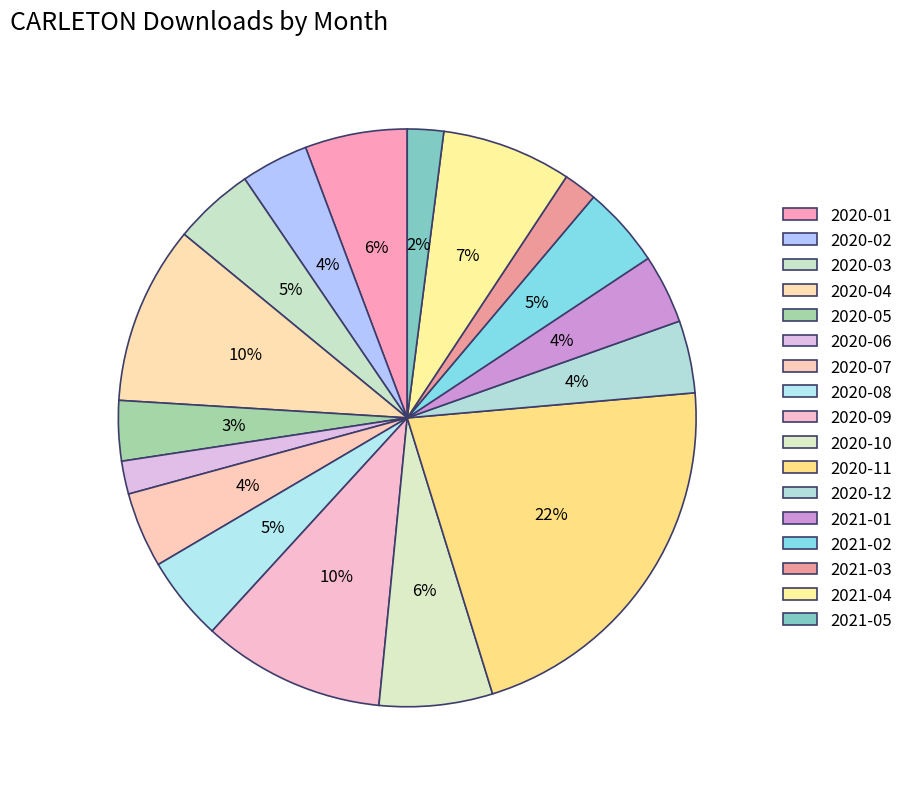

Is it true that 2020-02 is 10% of the pie?

False